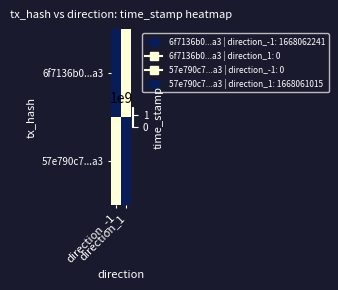

Which label corresponds to the largest value in the chart?

direction_-1